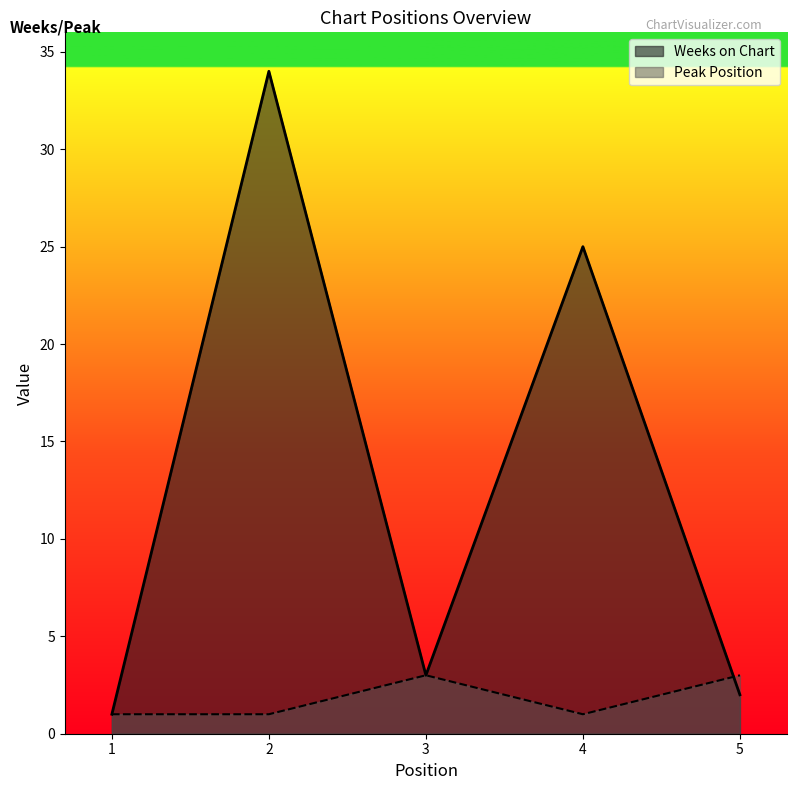

What is the sum of the Peak Position values at 2 and 3?

4